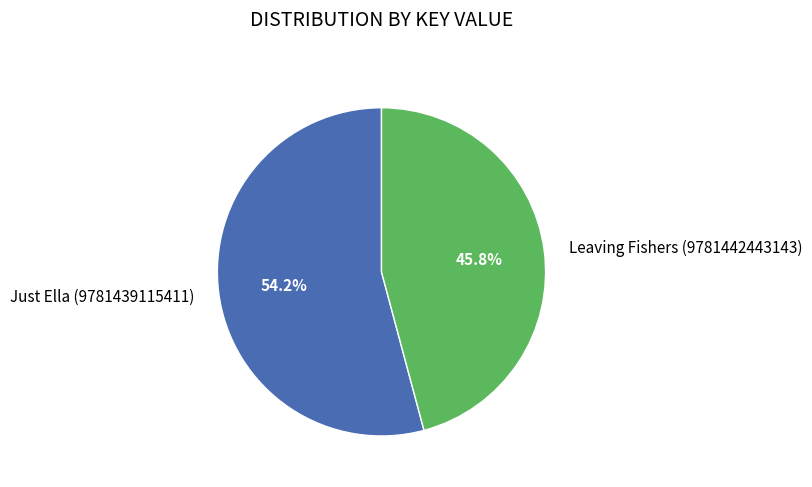

Is Leaving Fishers (9781442443143) the majority of the pie?

No